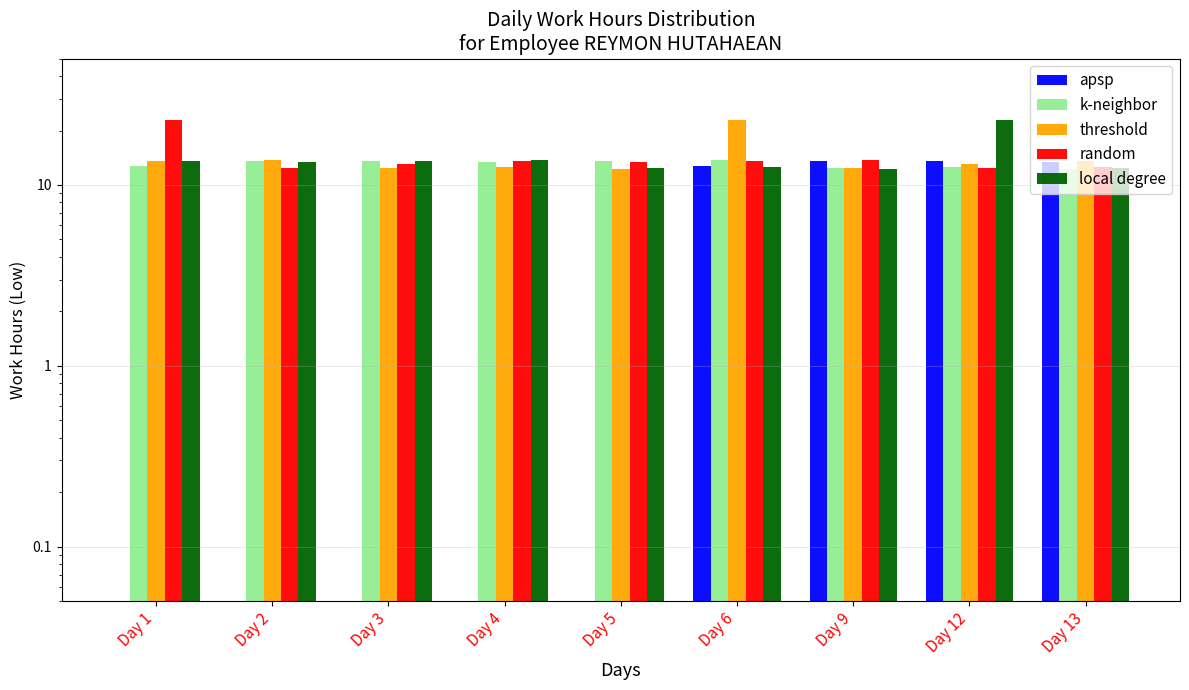

Reading left to right, extract all data points from this chart.

apsp: 0.1	0.1	0.1	0.1	0.1	12.7	13.5	13.6	13.5
k-neighbor: 12.7	13.5	13.6	13.5	13.5	13.7	12.4	12.6	12.3
threshold: 13.5	13.7	12.4	12.6	12.3	22.9	12.5	13.0	13.5
random: 22.9	12.5	13.0	13.6	13.5	13.5	13.7	12.4	12.6
local degree: 13.6	13.5	13.5	13.7	12.4	12.6	12.3	22.9	12.5